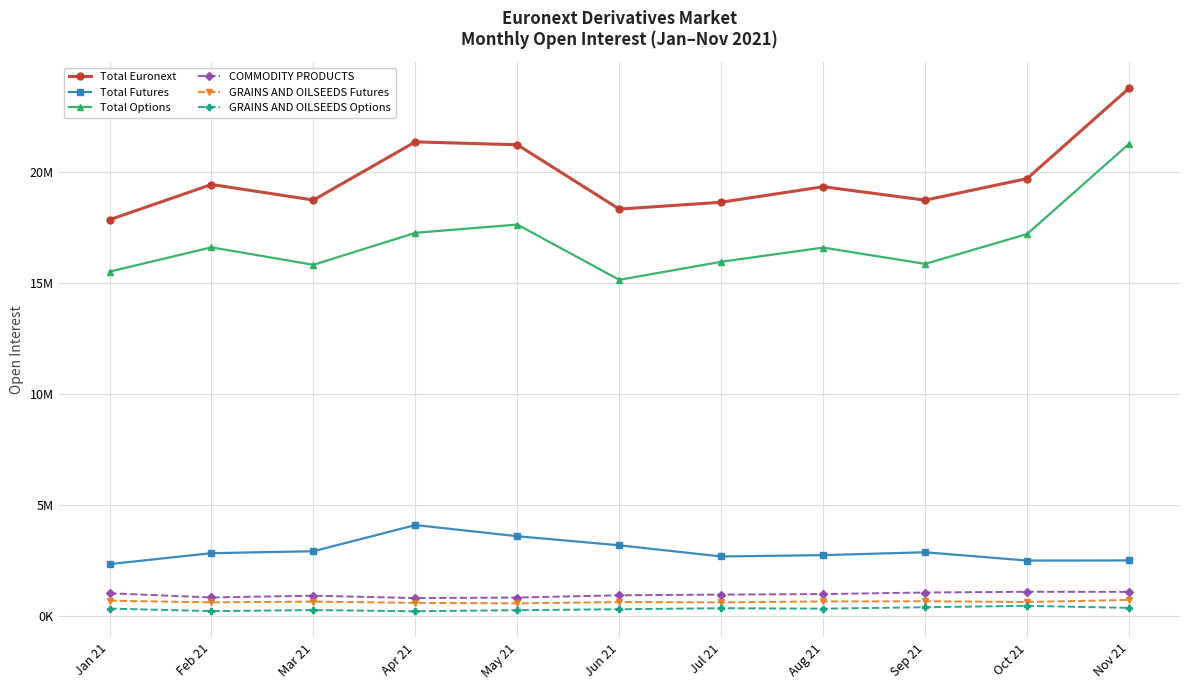

What are all the series names shown in the legend?

Total Euronext, Total Futures, Total Options, COMMODITY PRODUCTS, GRAINS AND OILSEEDS Futures, GRAINS AND OILSEEDS Options